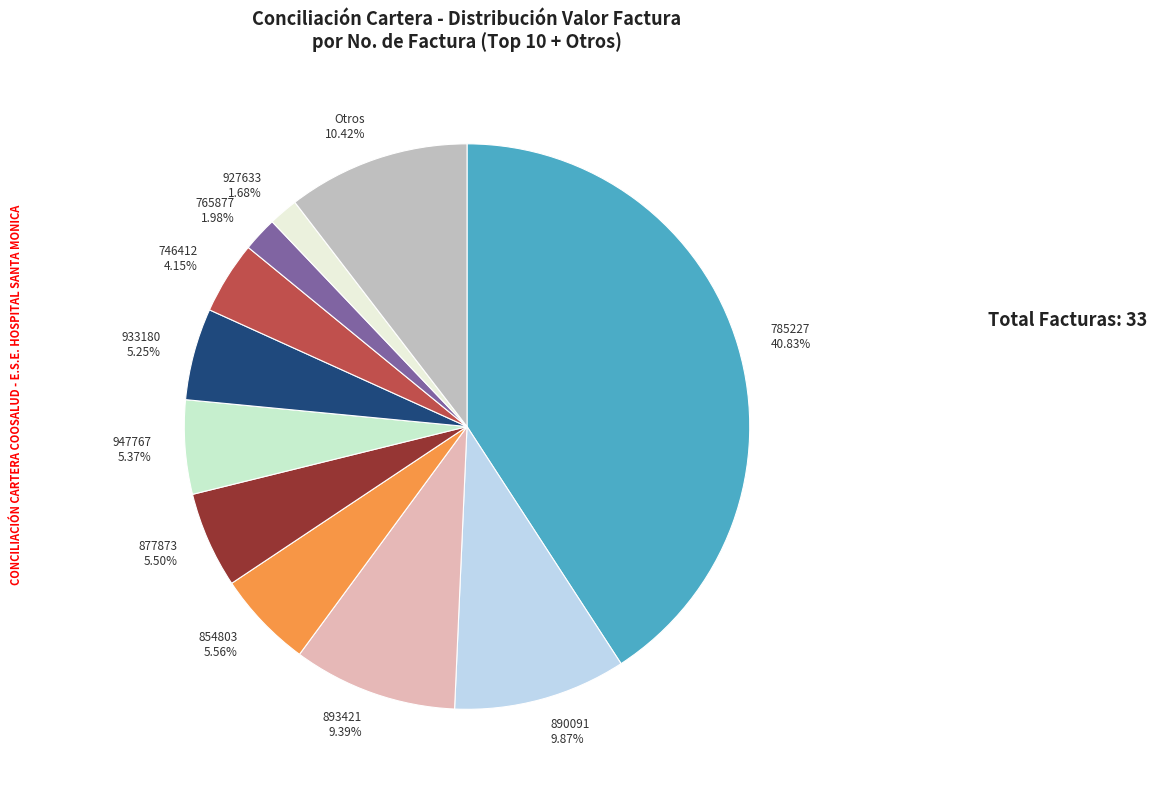

Combined, do 890091 9.87% and 877873 5.50% account for over 50%?

No